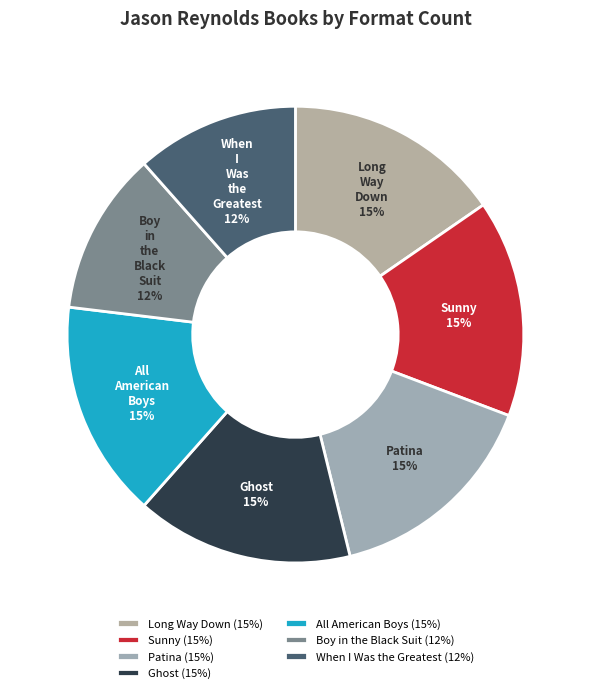

Approximately how many times larger is the value at Ghost compared to Sunny?

1.0